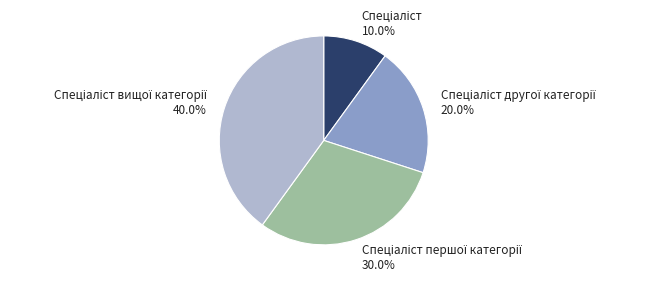

Is there any slice that represents more than half of the pie?

No